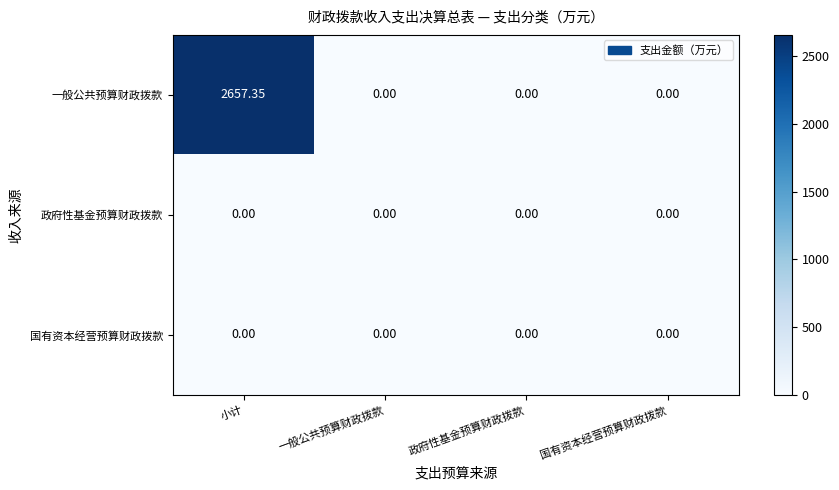

Which series has the widest spread of values?

一般公共预算财政拨款